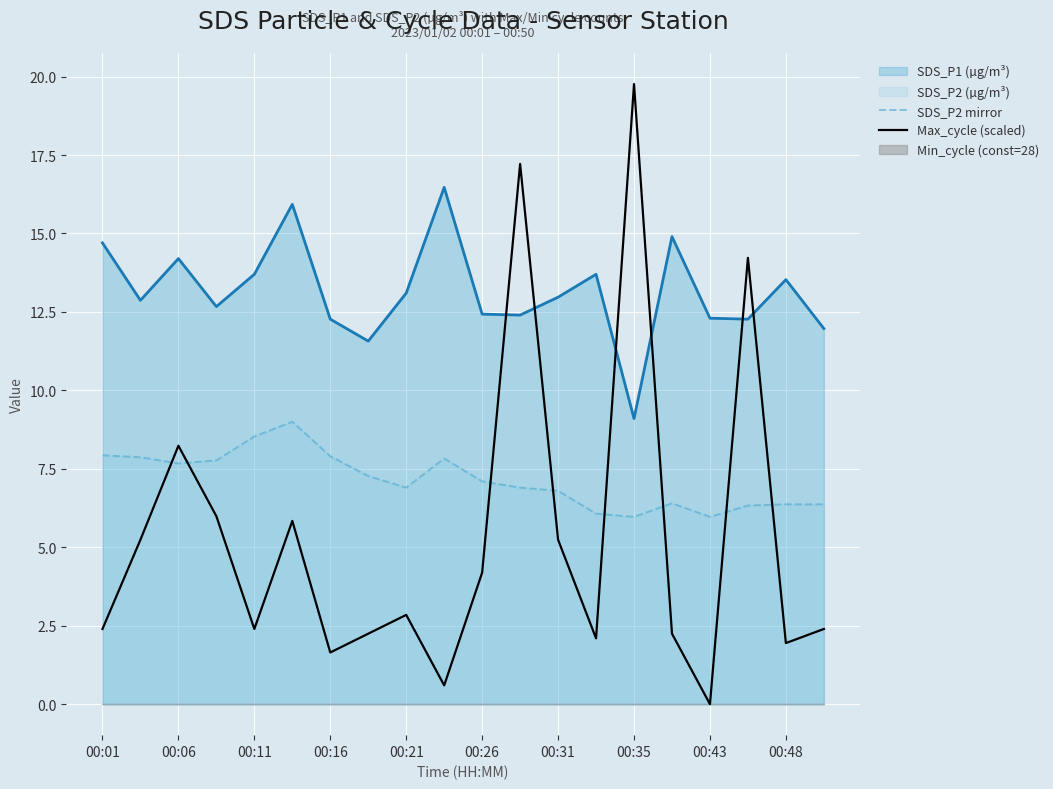

Which series has the largest total across all categories?

SDS_P2 mirror